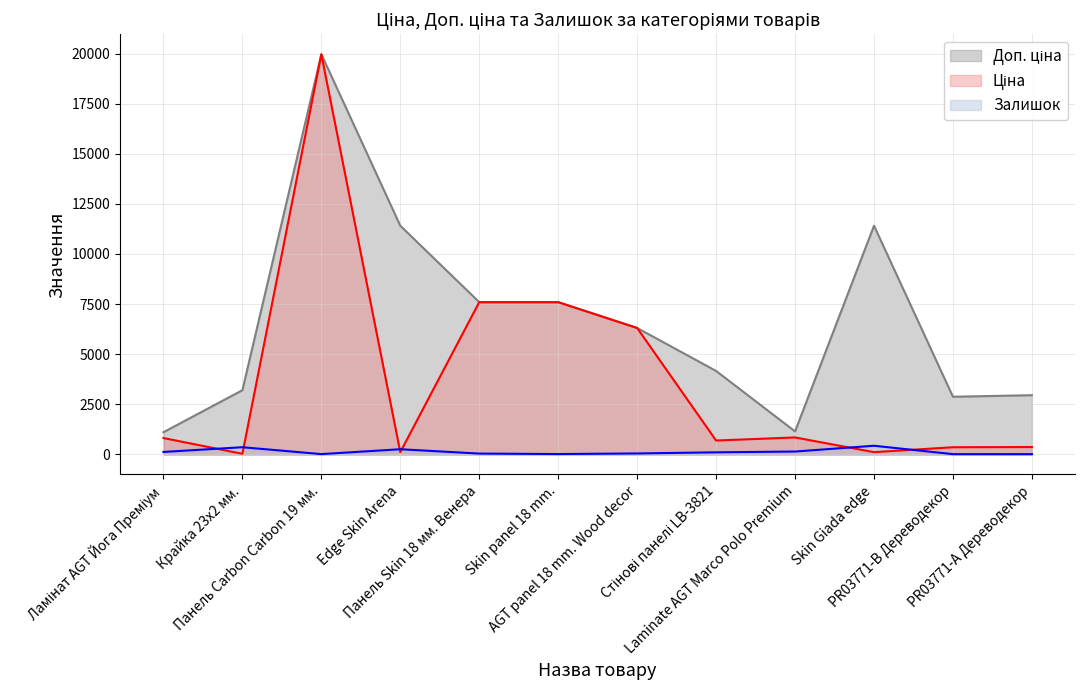

What is the difference between the Доп. ціна values at Ламінат AGT Йога Преміум and Skin Giada edge?

10300.8